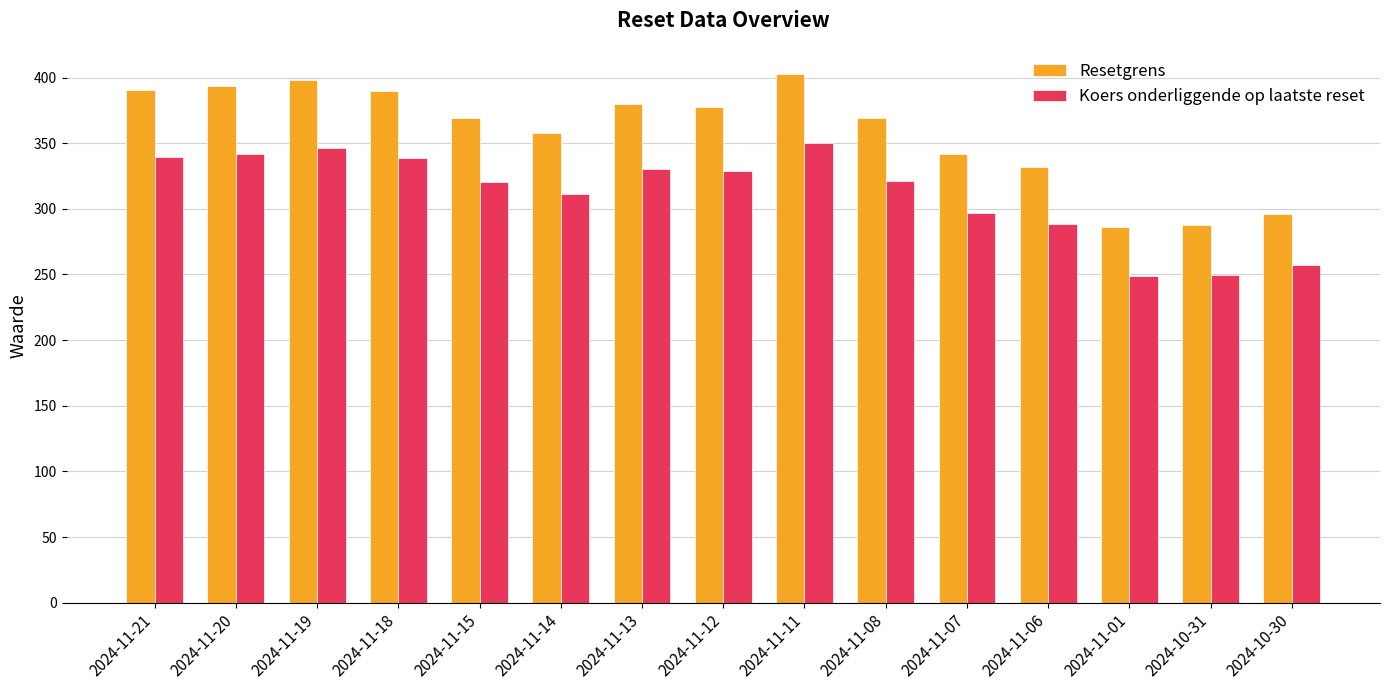

Which series changed the most between 2024-11-18 and 2024-11-01?

Resetgrens